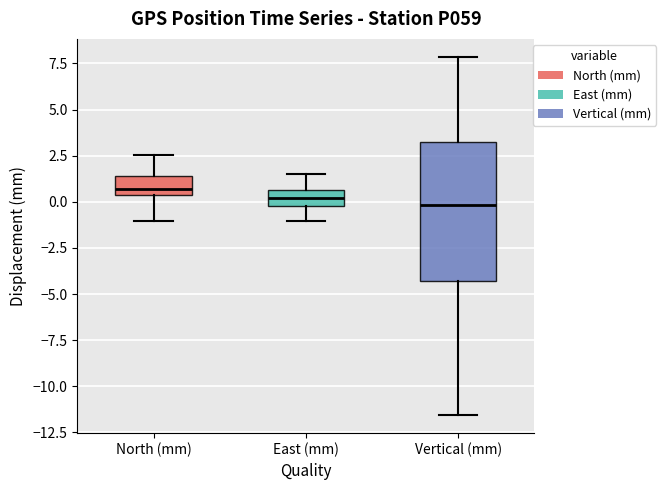

Where does the lower whisker of the box for East (mm) end on the y-axis? The values are not printed on the chart, so give them approximately, as read against the axis.

-1.0